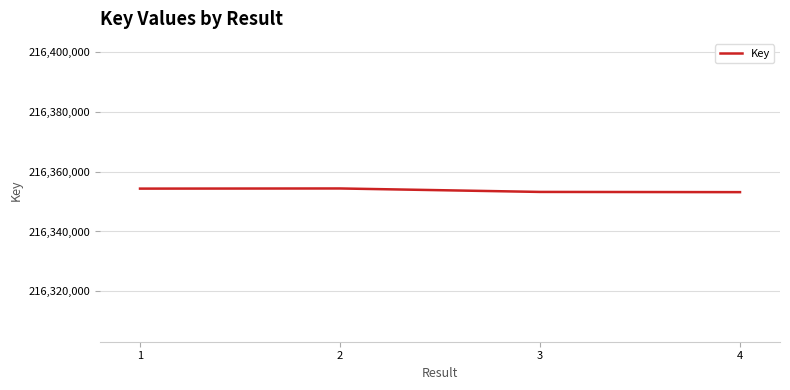

What is the smallest value displayed?

216353148